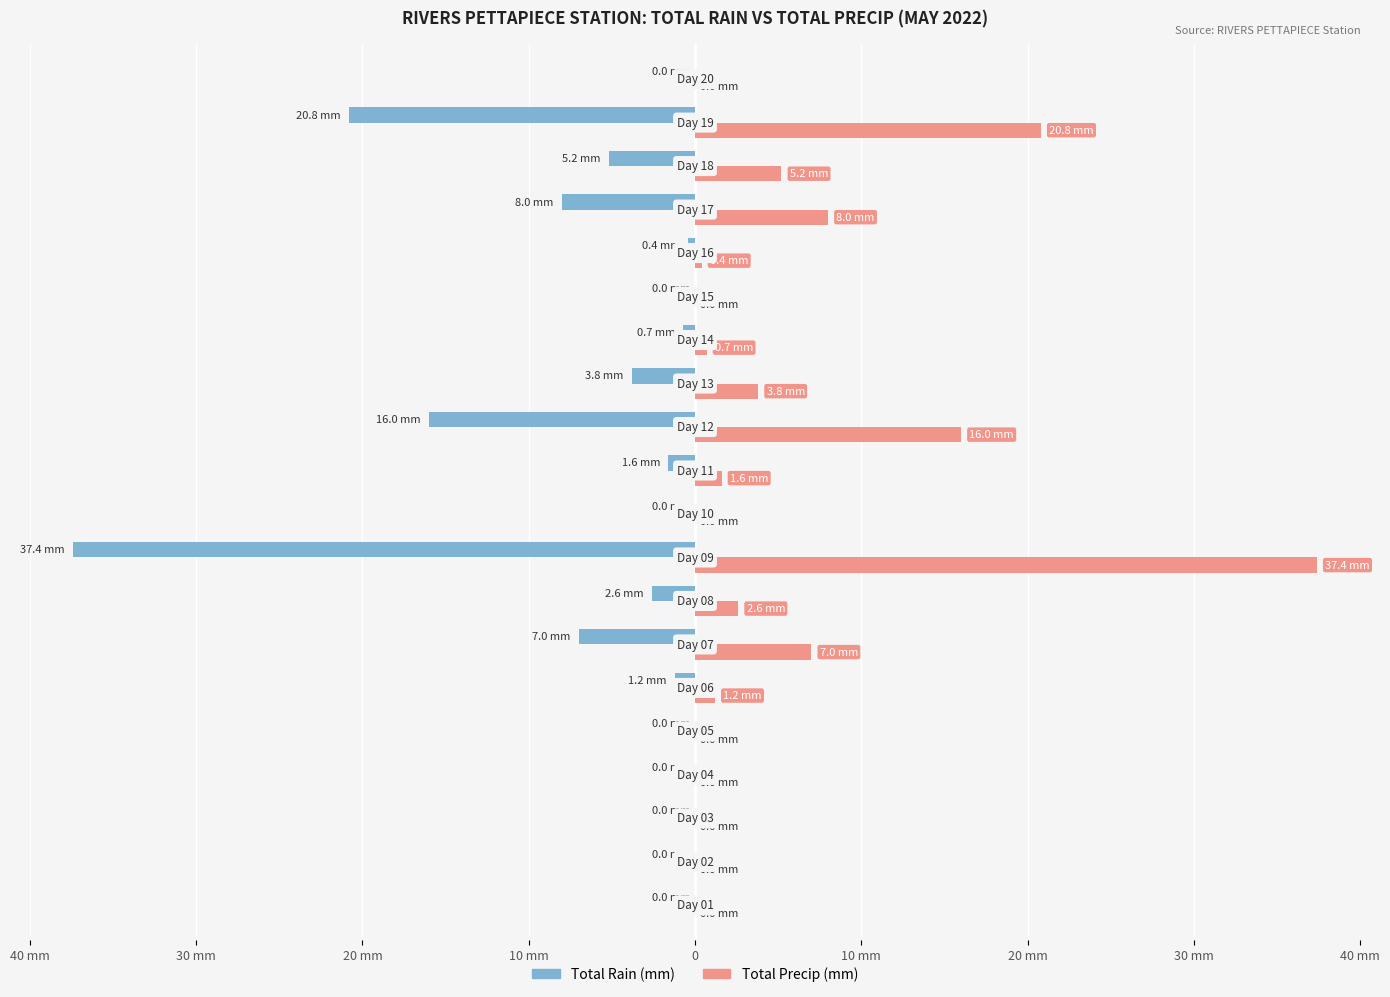

What are all the series names shown in the legend?

Total Rain (mm), Total Precip (mm)